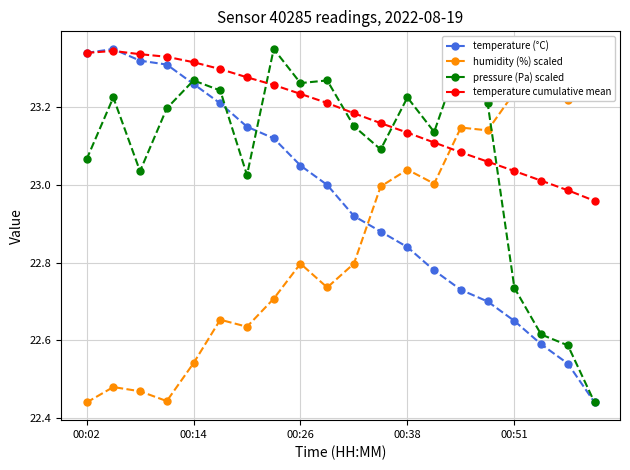

How many interior local peaks does the temperature (°C) series have?

1